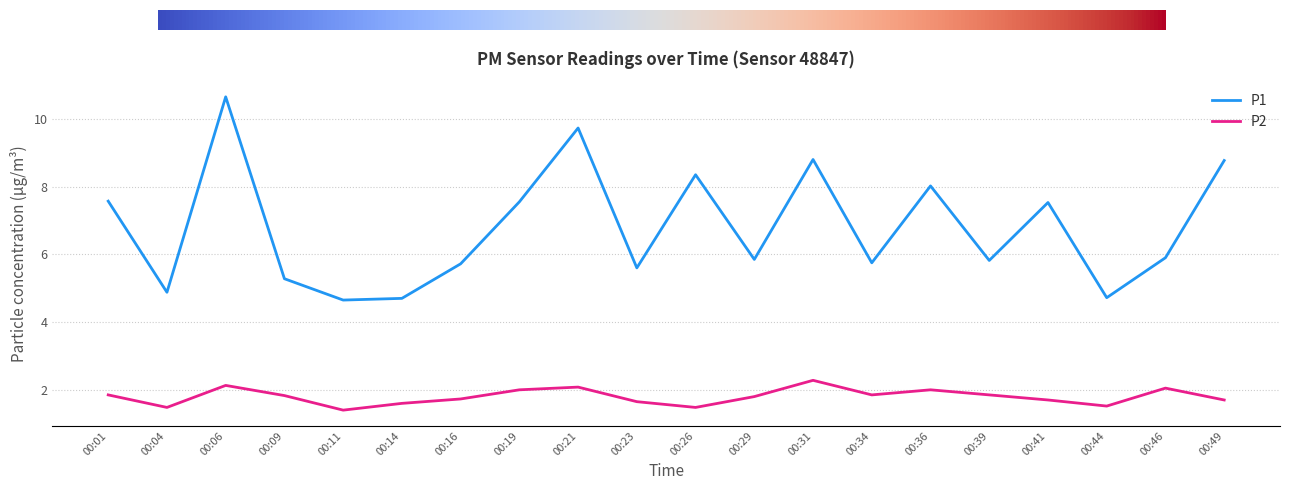

True or false: P2 and P1 cross at least once.

False